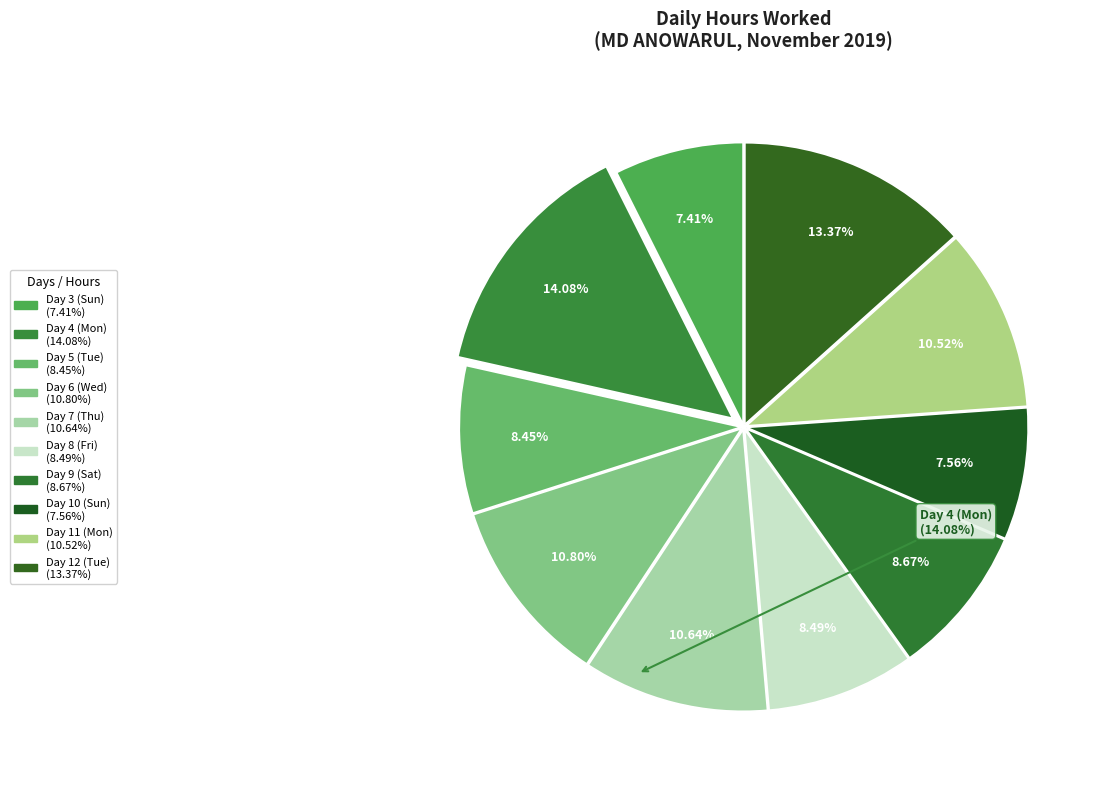

What percentage is the Day 9 (Sat) slice, to the nearest percent?

9%